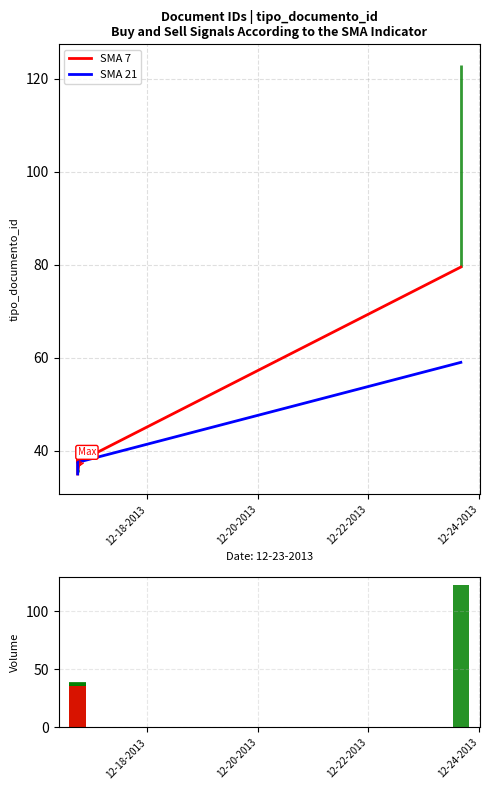

Which series has the largest range (max minus min)?

SMA 7